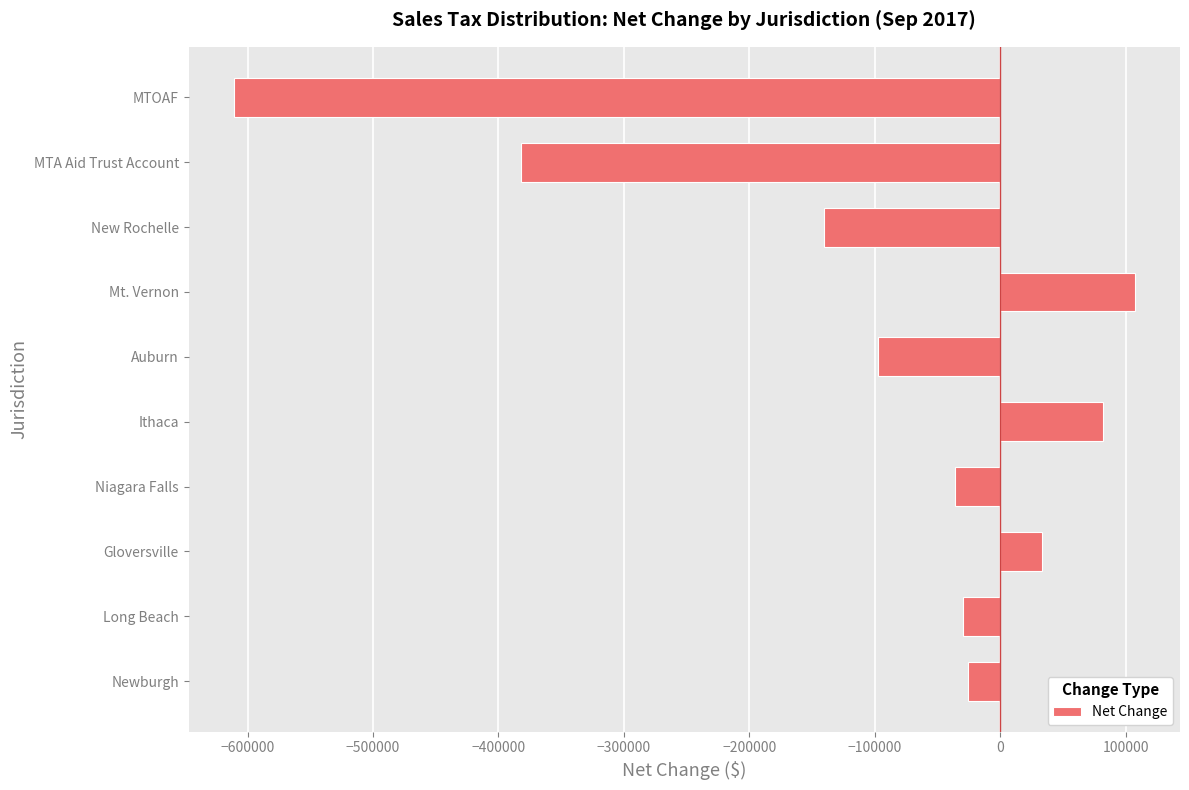

Count the number of values greater than -29350.

4